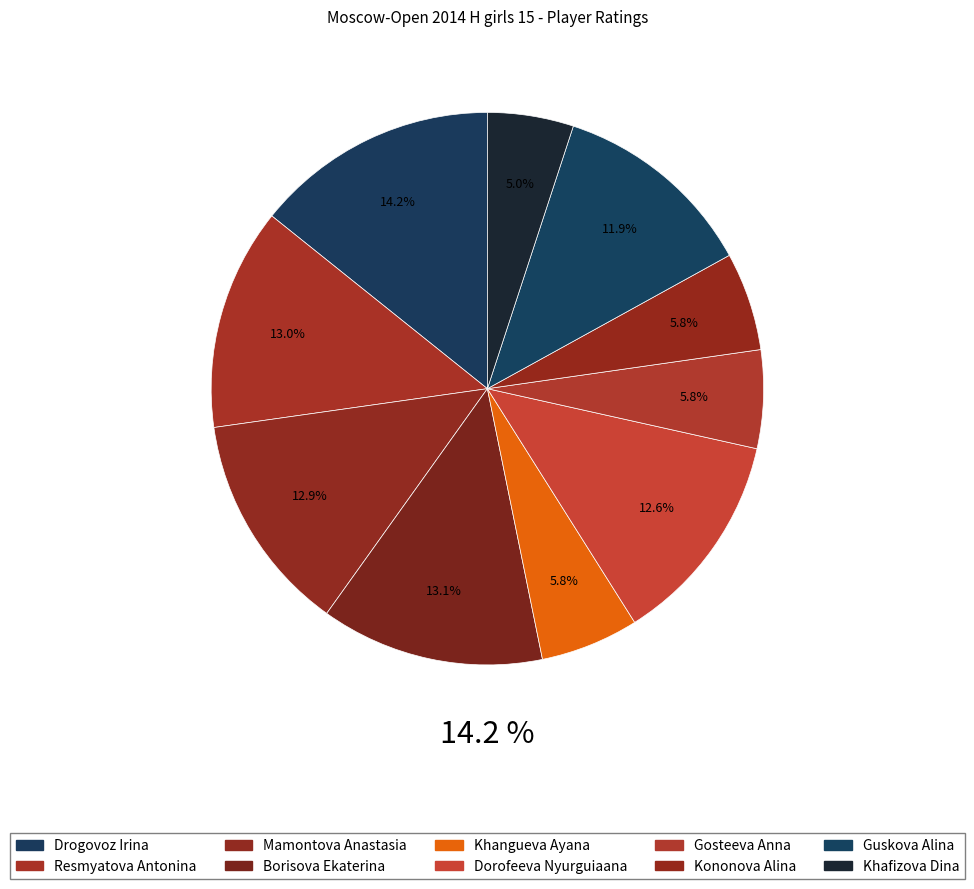

To the nearest percent, what is the difference between the Guskova Alina and Khafizova Dina slice percentages?

7%